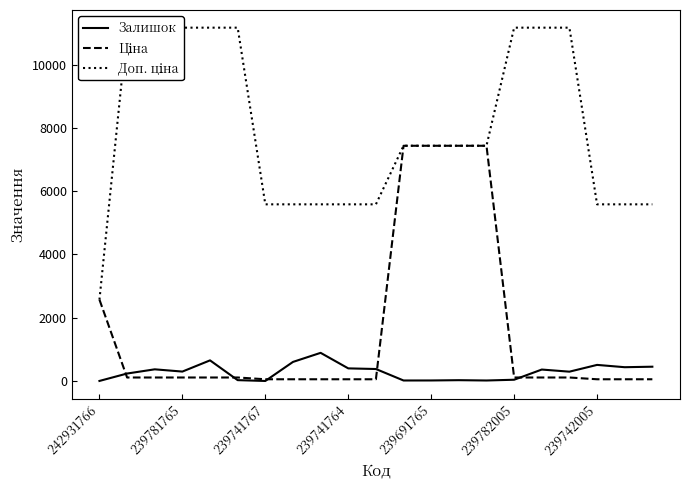

Which label corresponds to the largest value in the chart?

239781765